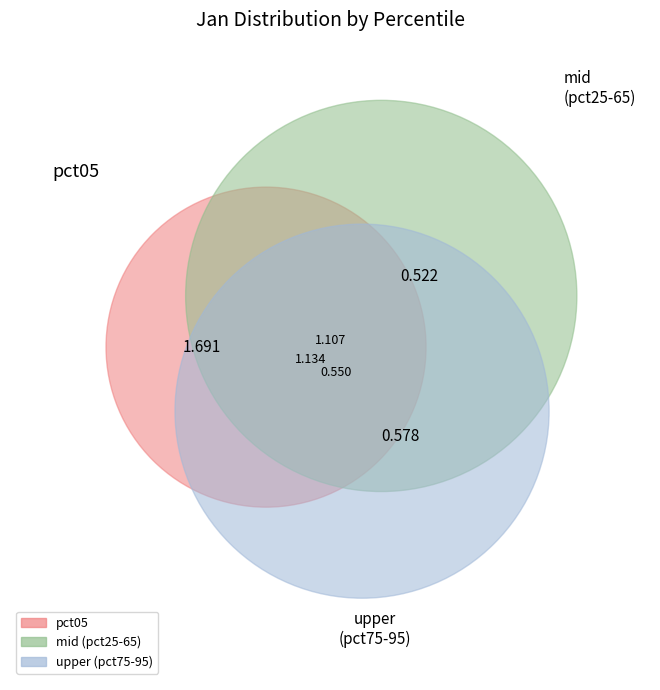

Is there a majority slice in this chart?

No